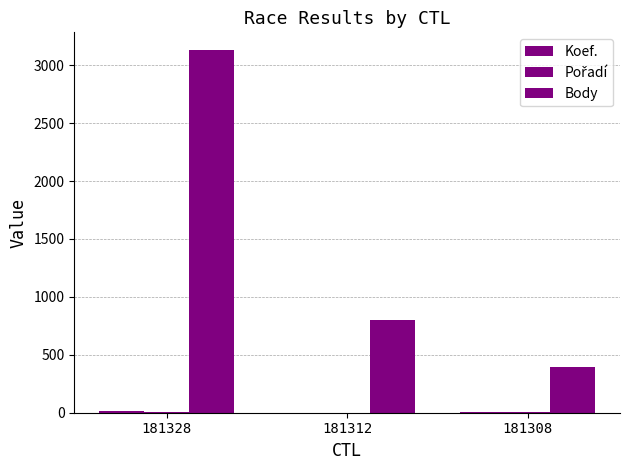

Count the number of categories in the chart.

3